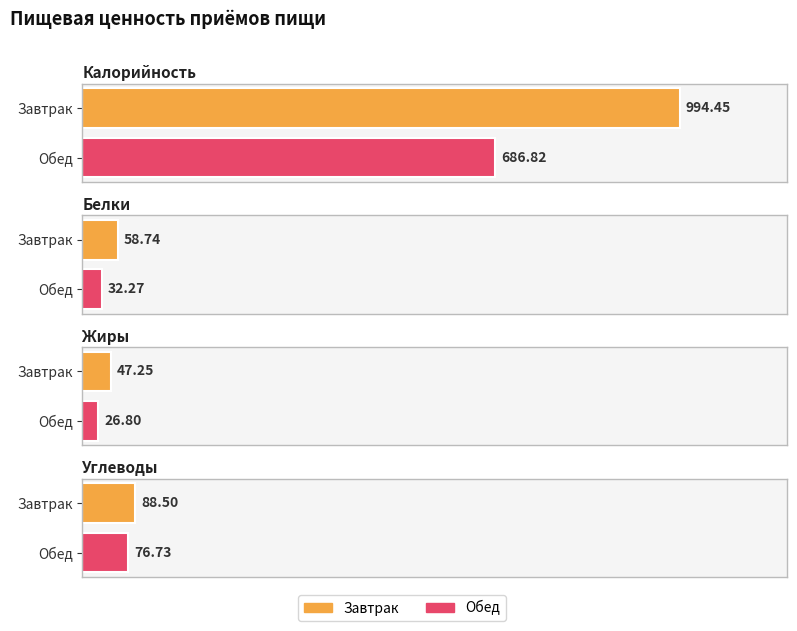

Which category has the lowest value in the Калорийность series?

Обед